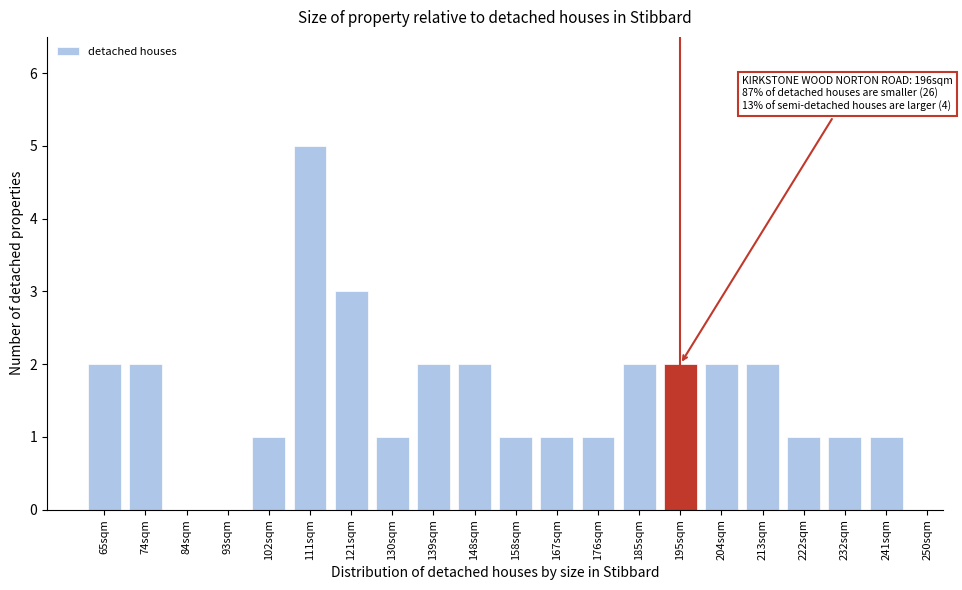

Reading right to left, what are all the values shown in this chart?

241sqm=1	232sqm=1	222sqm=1	213sqm=2	204sqm=2	195sqm=2	185sqm=2	176sqm=1	167sqm=1	158sqm=1	148sqm=2	139sqm=2	130sqm=1	121sqm=3	111sqm=5	102sqm=1	93sqm=0	84sqm=0	74sqm=2	65sqm=2